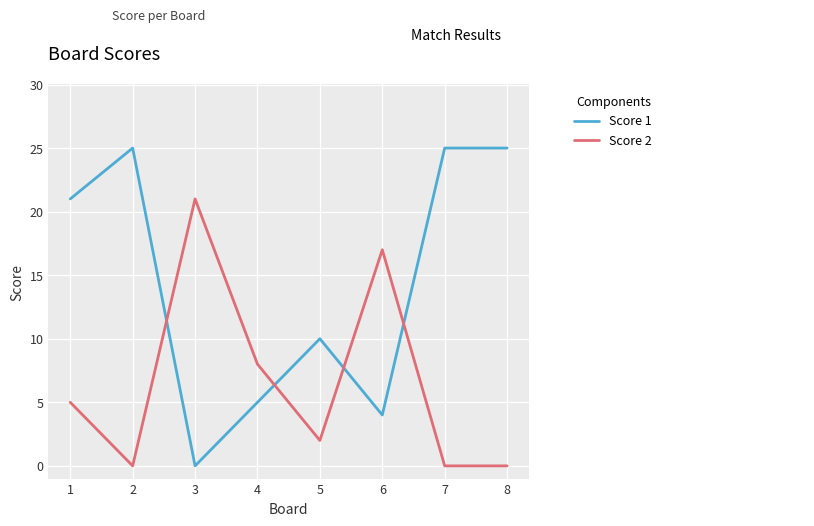

What are all the series names shown in the legend?

Score 1, Score 2